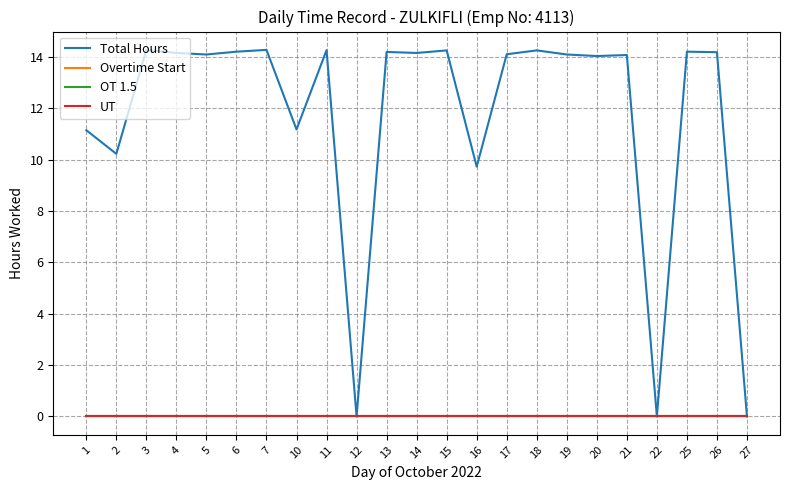

The value of OT 1.5 at 14 is 0.0. True or false?

True